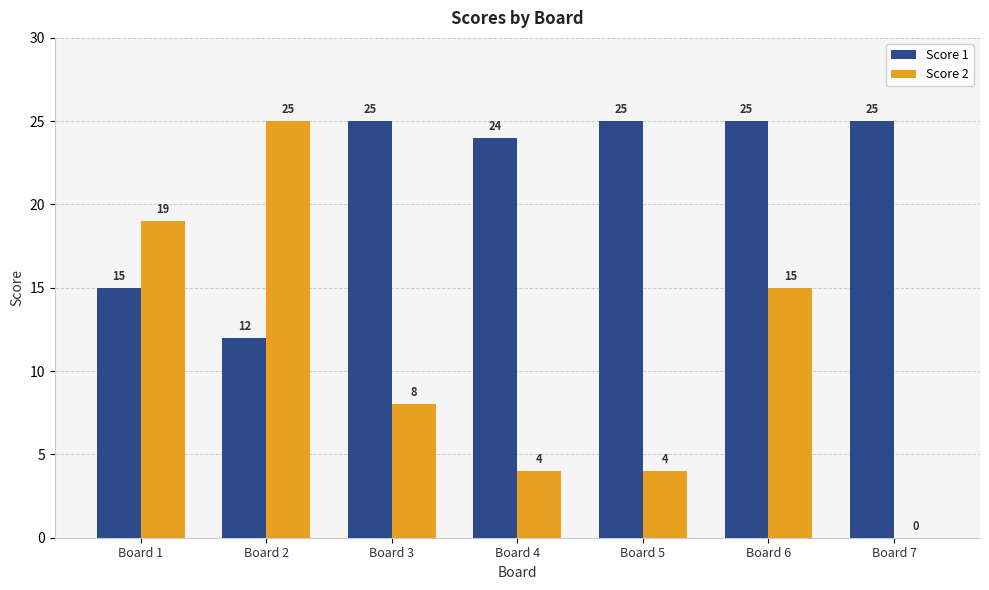

What is the highest value of the Score 1 series?

25